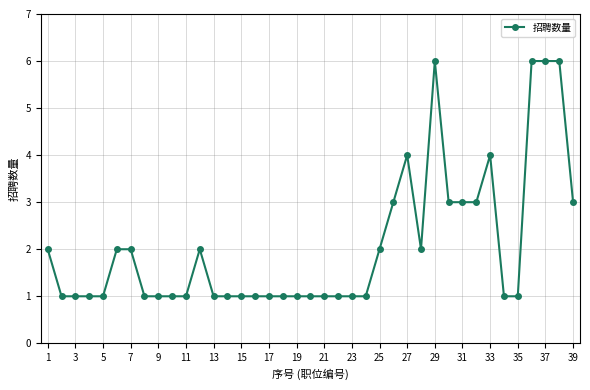

What is the sum of all values?

81